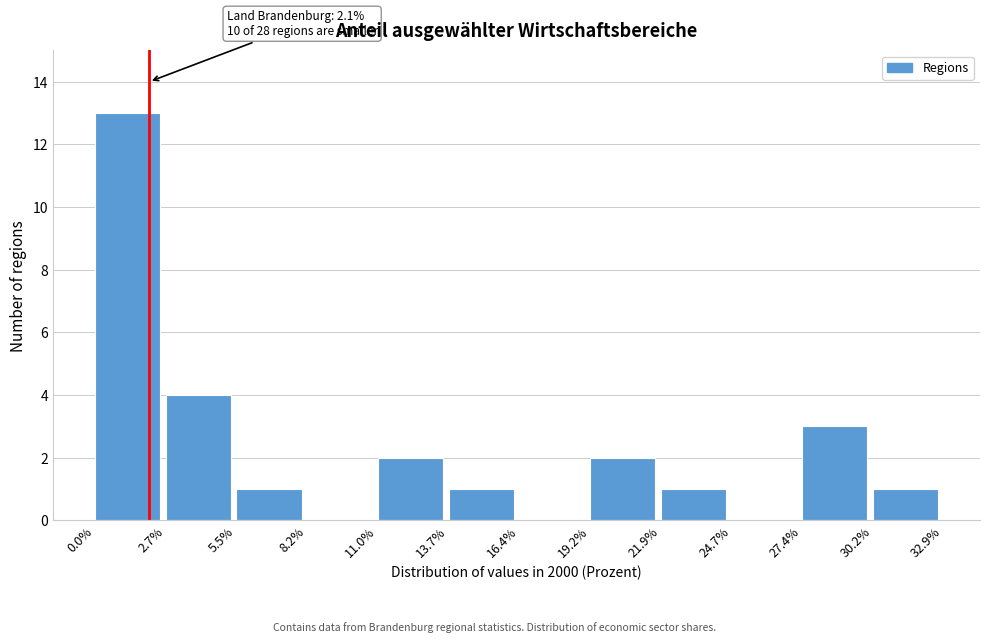

Over which range of the x-axis is the bar tallest?

0.0% to 2.7%